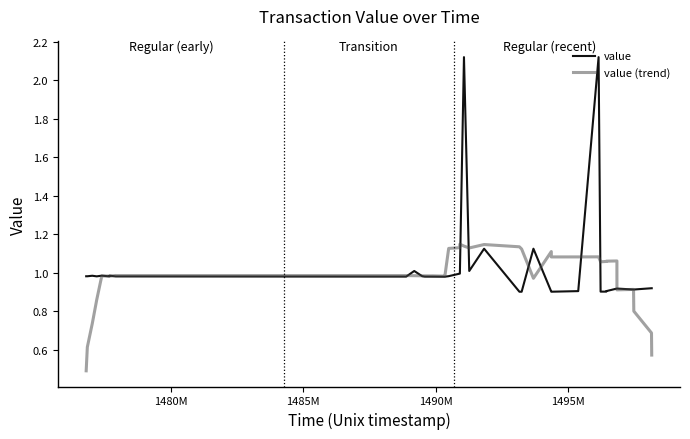

The value (trend) series shows 0.4 at 1480M. True or false?

False